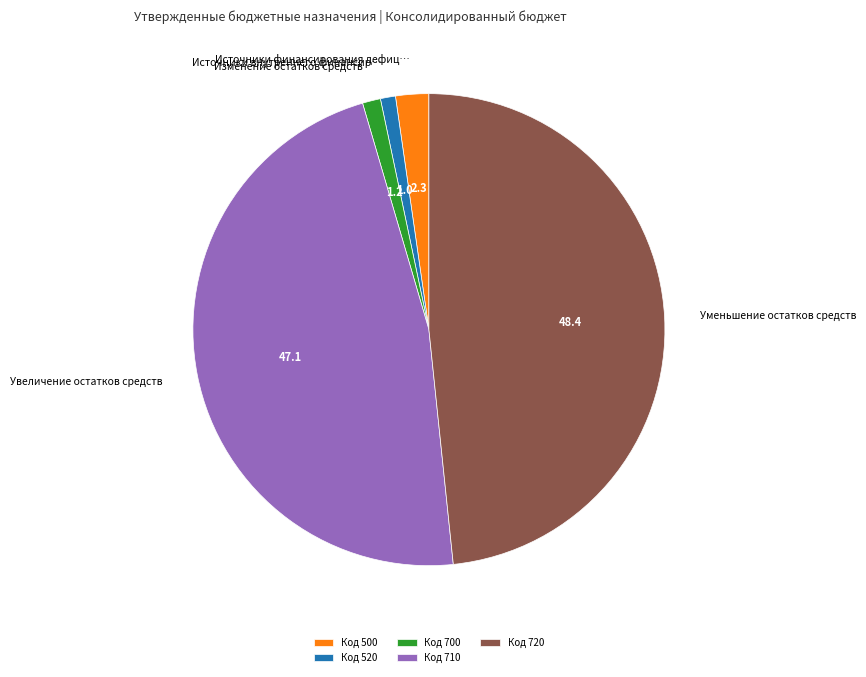

Is the sum of Код 710 and Код 500 greater than half?

No